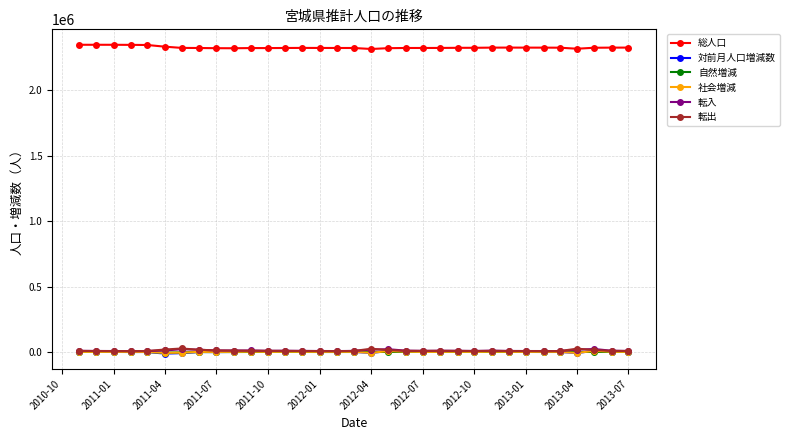

True or false: 転入 has more than 2 interior local peaks.

True